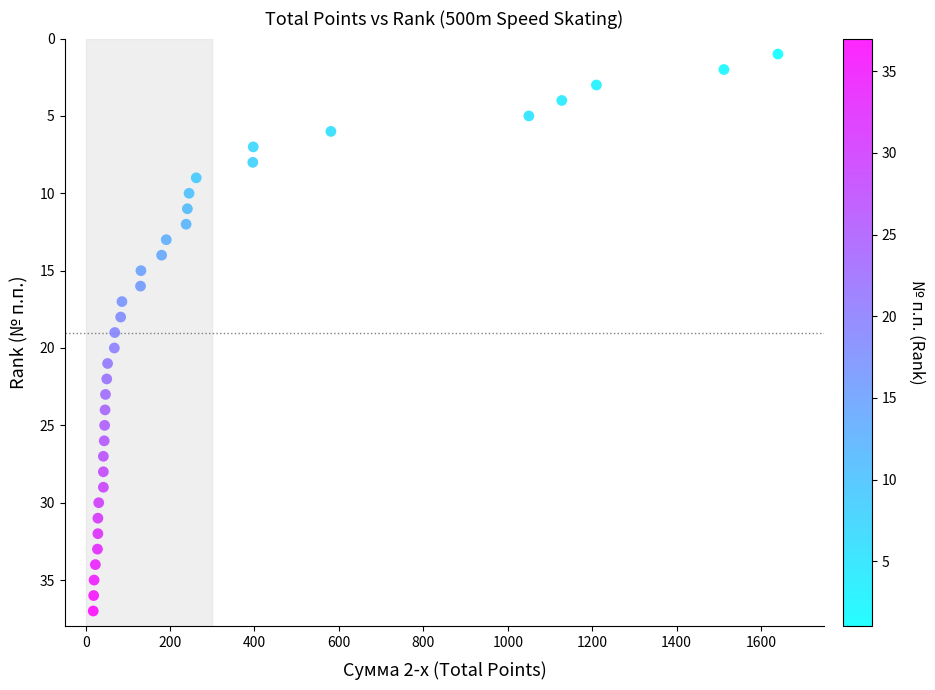

What is the range of X values (max minus min)?

1622